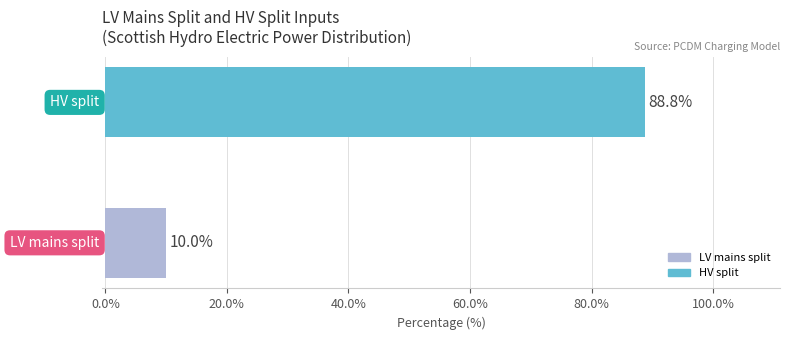

What is the difference between the maximum and minimum values?

78.8